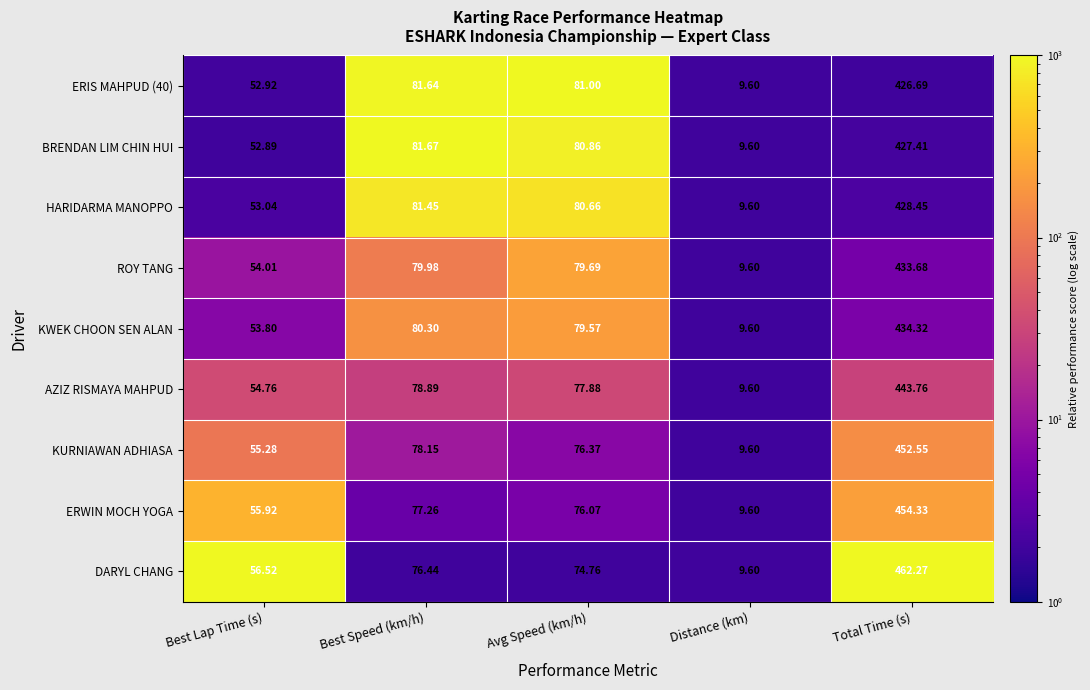

At which label does KURNIAWAN ADHIASA first exceed 76?

Best Speed (km/h)